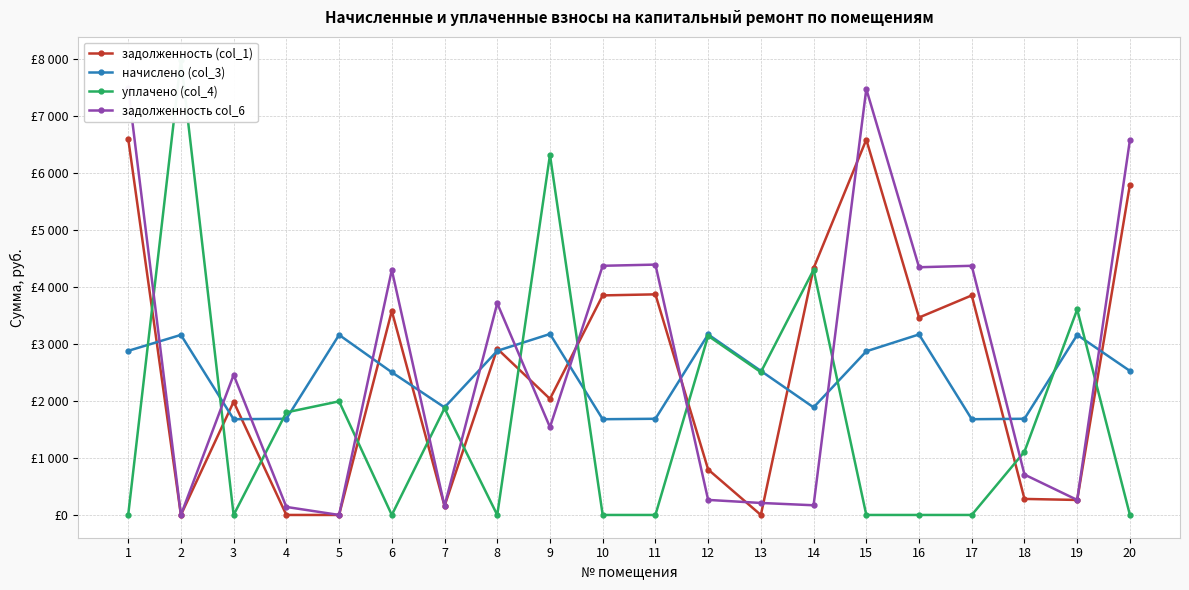

The задолженность (col_1) series shows 3461.3 at 16. True or false?

True